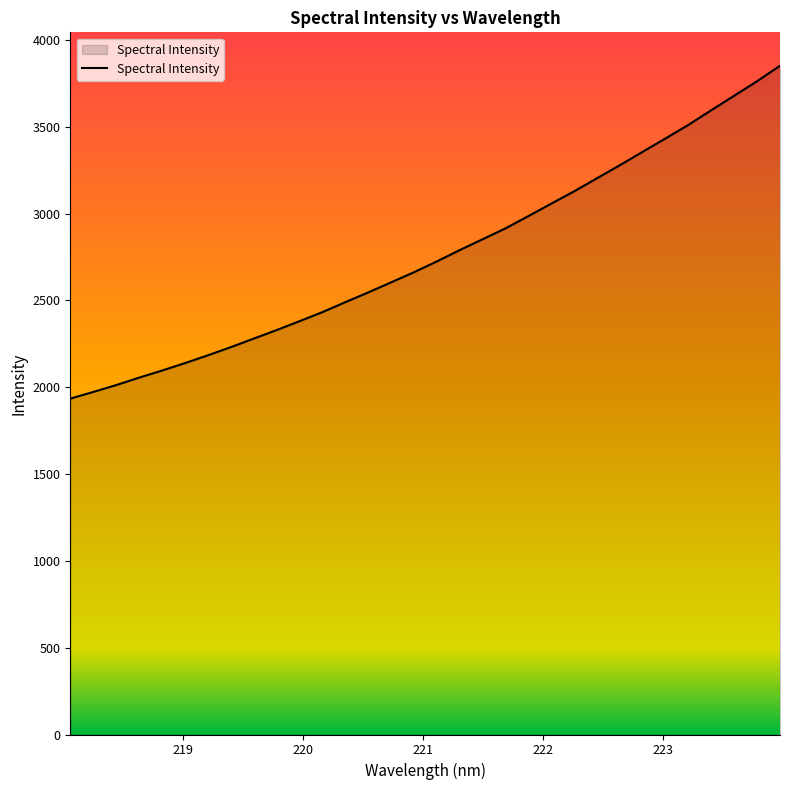

What is the minimum value shown in the chart?

1934.6